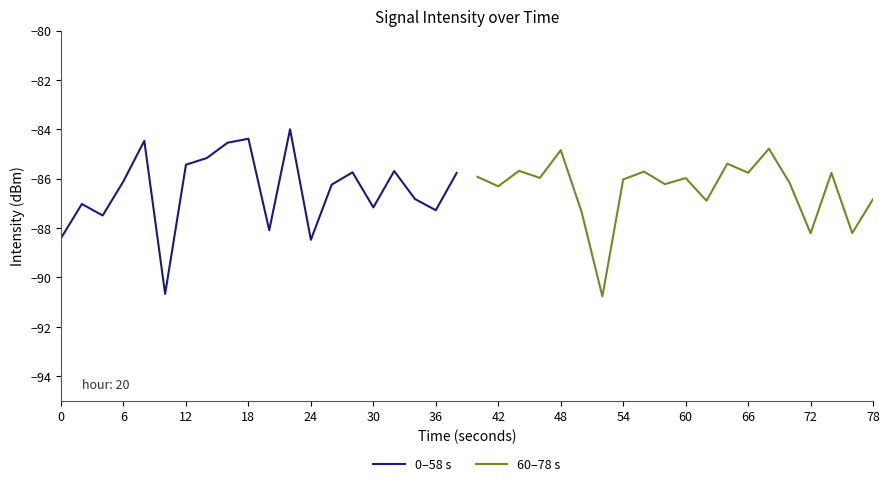

What is the lowest value of the 0–58 s series?

-90.7